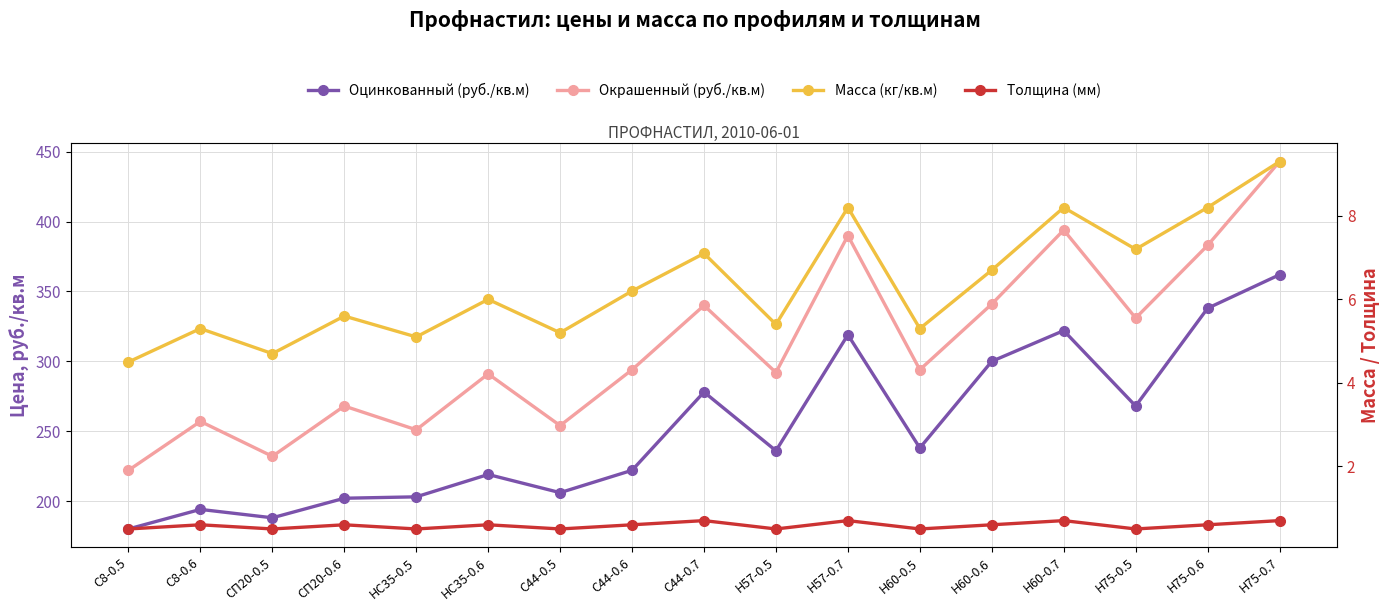

What is the average value of the Масса (кг/кв.м) series?

6.4